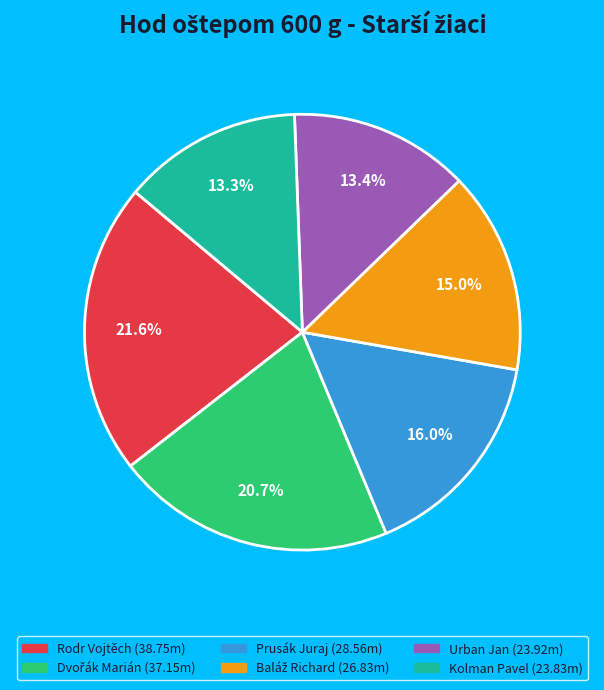

Is there any slice that represents more than half of the pie?

No